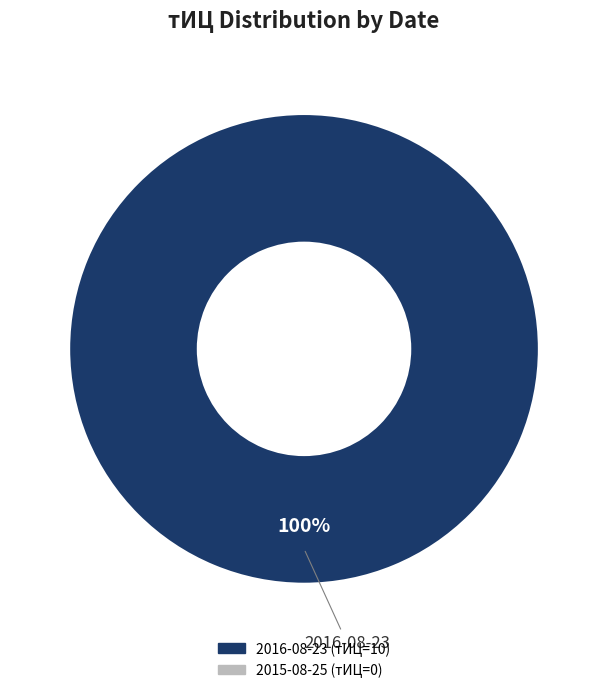

Is there a majority slice in this chart?

Yes